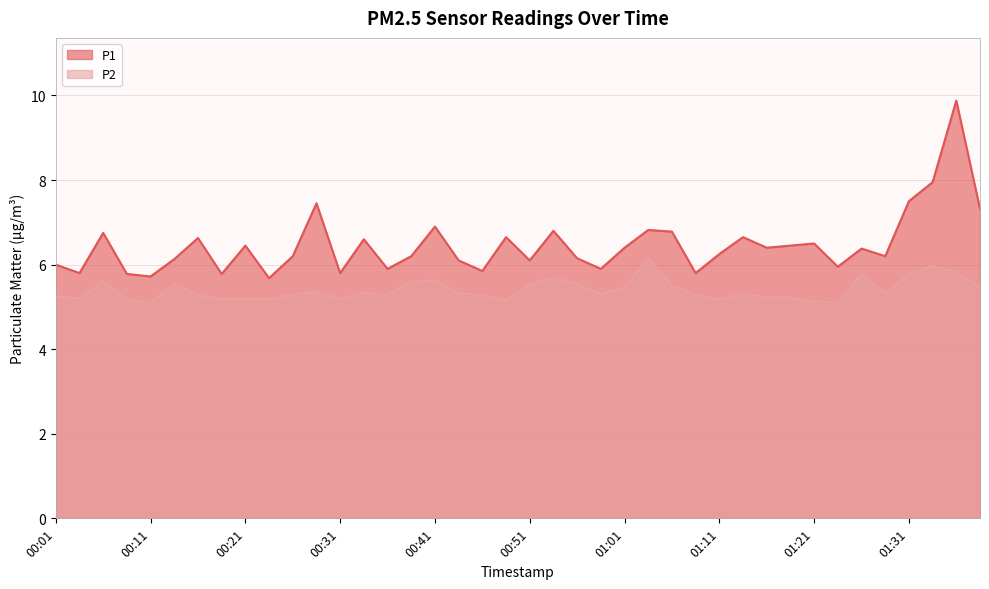

Rank the series by their average value, from lowest to highest.

P2, P1